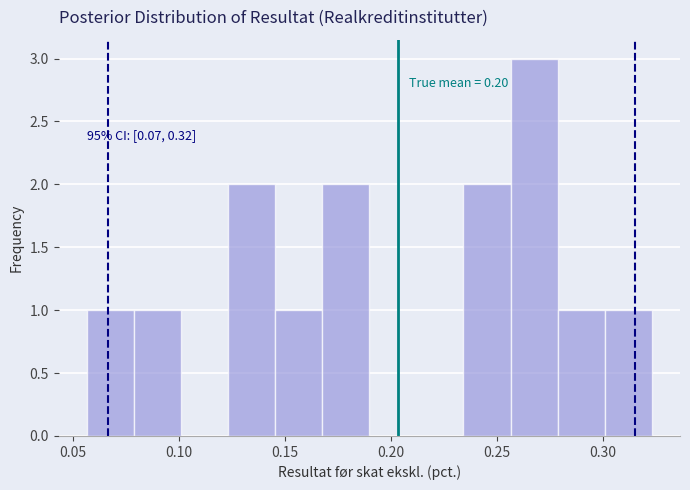

Over which range of the x-axis is the bar tallest?

0.255 to 0.280